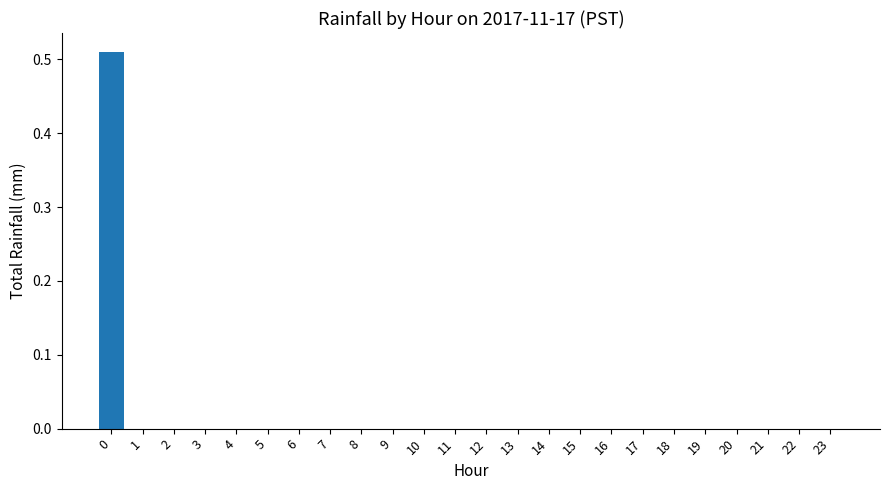

True or false: the data shows -0.2 at 12.

False